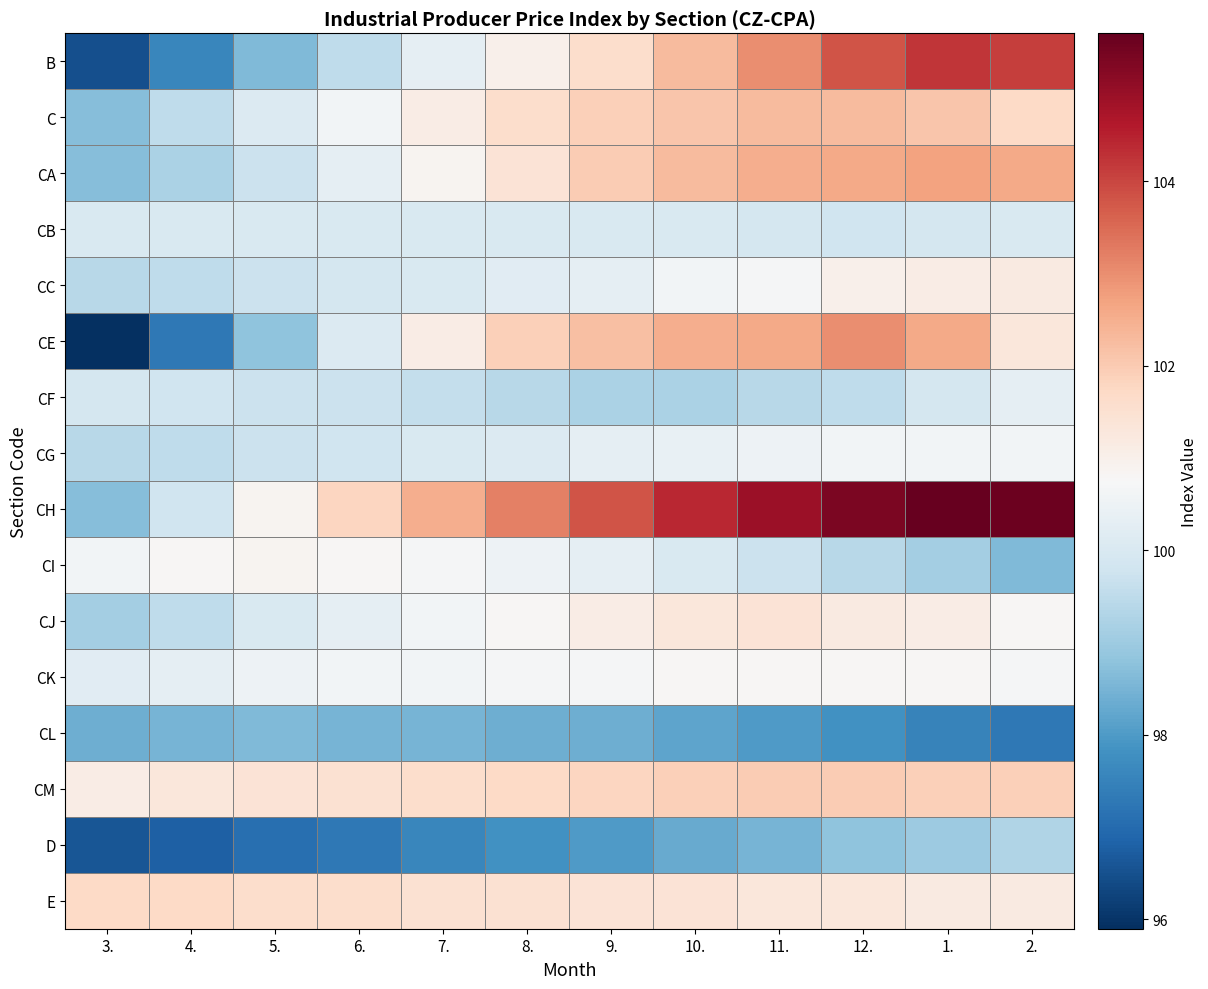

Reading left to right, list all the values displayed in this chart.

B: 3.=96.5	4.=97.6	5.=98.6	6.=99.5	7.=100.3	8.=101.0	9.=101.6	10.=102.3	11.=103.0	12.=103.8	1.=104.2	2.=104.1
C: 3.=98.7	4.=99.5	5.=100.1	6.=100.6	7.=101.1	8.=101.6	9.=101.9	10.=102.1	11.=102.3	12.=102.3	1.=102.1	2.=101.7
CA: 3.=98.7	4.=99.2	5.=99.7	6.=100.3	7.=100.9	8.=101.4	9.=102.0	10.=102.3	11.=102.5	12.=102.6	1.=102.7	2.=102.6
CB: 3.=100.0	4.=100.0	5.=100.0	6.=100.0	7.=100.0	8.=100.0	9.=100.0	10.=100.0	11.=99.9	12.=99.8	1.=99.9	2.=100.0
CC: 3.=99.4	4.=99.5	5.=99.7	6.=99.9	7.=100.0	8.=100.2	9.=100.3	10.=100.6	11.=100.7	12.=101.0	1.=101.1	2.=101.2
CE: 3.=95.9	4.=97.3	5.=98.8	6.=100.1	7.=101.1	8.=101.9	9.=102.2	10.=102.5	11.=102.6	12.=103.0	1.=102.6	2.=101.3
CF: 3.=99.9	4.=99.8	5.=99.7	6.=99.7	7.=99.6	8.=99.4	9.=99.2	10.=99.2	11.=99.4	12.=99.5	1.=99.9	2.=100.3
CG: 3.=99.4	4.=99.5	5.=99.7	6.=99.8	7.=100.0	8.=100.1	9.=100.3	10.=100.4	11.=100.5	12.=100.6	1.=100.6	2.=100.6
CH: 3.=98.7	4.=99.8	5.=100.9	6.=101.8	7.=102.5	8.=103.2	9.=103.8	10.=104.4	11.=104.9	12.=105.3	1.=105.6	2.=105.5
CI: 3.=100.6	4.=100.8	5.=100.9	6.=100.8	7.=100.7	8.=100.5	9.=100.3	10.=100.0	11.=99.7	12.=99.4	1.=99.1	2.=98.6
CJ: 3.=99.1	4.=99.5	5.=100.0	6.=100.3	7.=100.6	8.=100.8	9.=101.1	10.=101.3	11.=101.4	12.=101.2	1.=101.1	2.=100.8
CK: 3.=100.2	4.=100.3	5.=100.5	6.=100.6	7.=100.6	8.=100.7	9.=100.7	10.=100.8	11.=100.8	12.=100.8	1.=100.8	2.=100.7
CL: 3.=98.4	4.=98.5	5.=98.6	6.=98.5	7.=98.5	8.=98.4	9.=98.4	10.=98.2	11.=98.0	12.=97.8	1.=97.5	2.=97.3
CM: 3.=101.1	4.=101.3	5.=101.4	6.=101.5	7.=101.6	8.=101.7	9.=101.8	10.=101.9	11.=102.0	12.=102.0	1.=101.9	2.=101.9
D: 3.=96.6	4.=96.8	5.=97.1	6.=97.3	7.=97.6	8.=97.8	9.=98.0	10.=98.3	11.=98.5	12.=98.8	1.=99.0	2.=99.3
E: 3.=101.7	4.=101.7	5.=101.6	6.=101.6	7.=101.5	8.=101.5	9.=101.4	10.=101.4	11.=101.3	12.=101.3	1.=101.2	2.=101.2